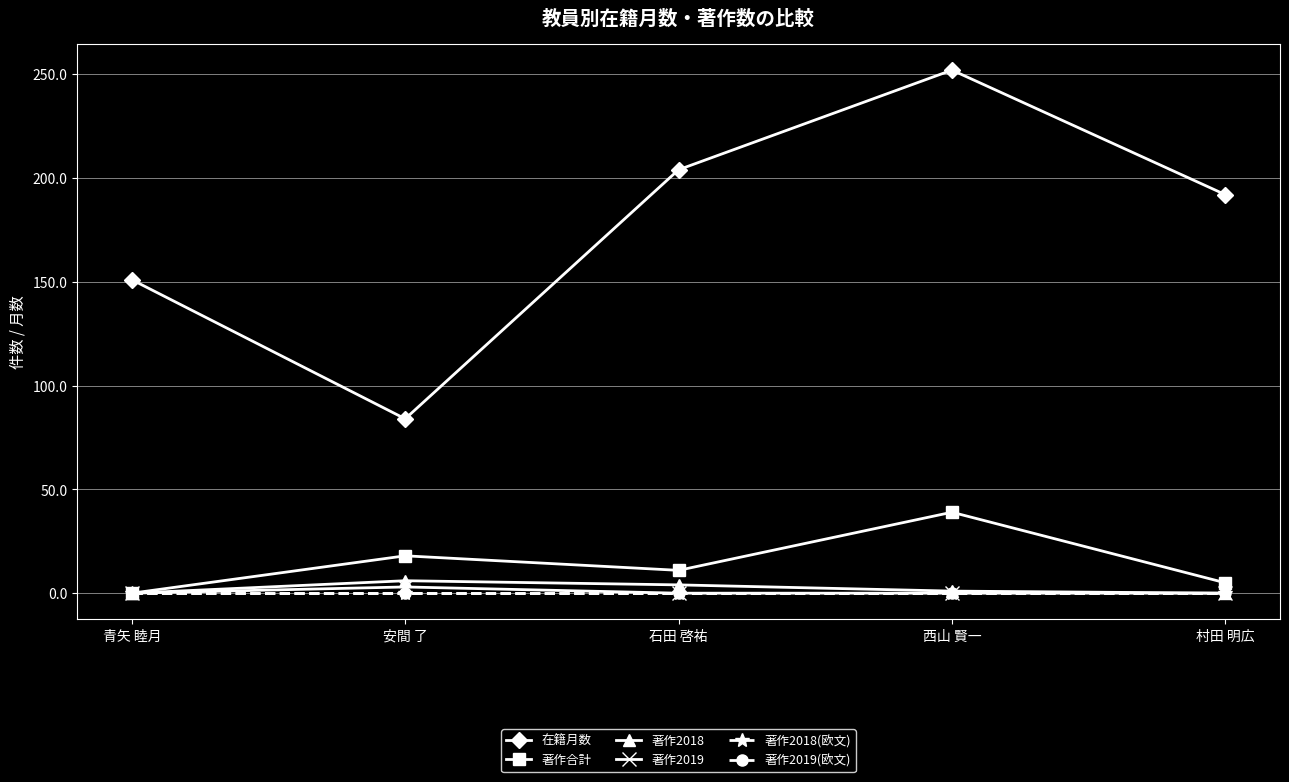

Reading left to right, list all the values displayed in this chart.

在籍月数: 青矢 睦月=151	安間 了=84	石田 啓祐=204	西山 賢一=252	村田 明広=192
著作合計: 青矢 睦月=0	安間 了=18	石田 啓祐=11	西山 賢一=39	村田 明広=5
著作2018: 青矢 睦月=0	安間 了=6	石田 啓祐=4	西山 賢一=1	村田 明広=0
著作2019: 青矢 睦月=0	安間 了=3	石田 啓祐=0	西山 賢一=0	村田 明広=0
著作2018(欧文): 青矢 睦月=0	安間 了=0	石田 啓祐=0	西山 賢一=0	村田 明広=0
著作2019(欧文): 青矢 睦月=0	安間 了=0	石田 啓祐=0	西山 賢一=0	村田 明広=0